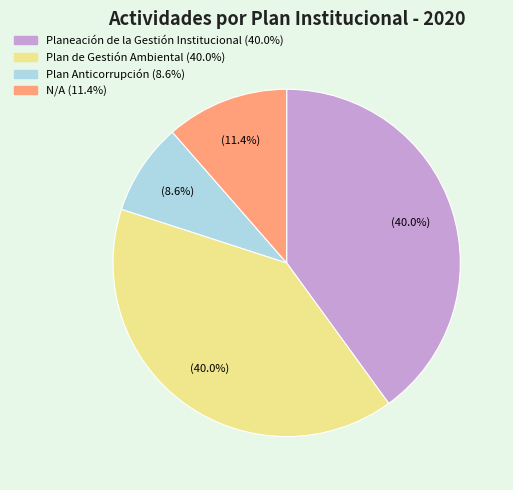

Does N/A represent more than half of the total?

No